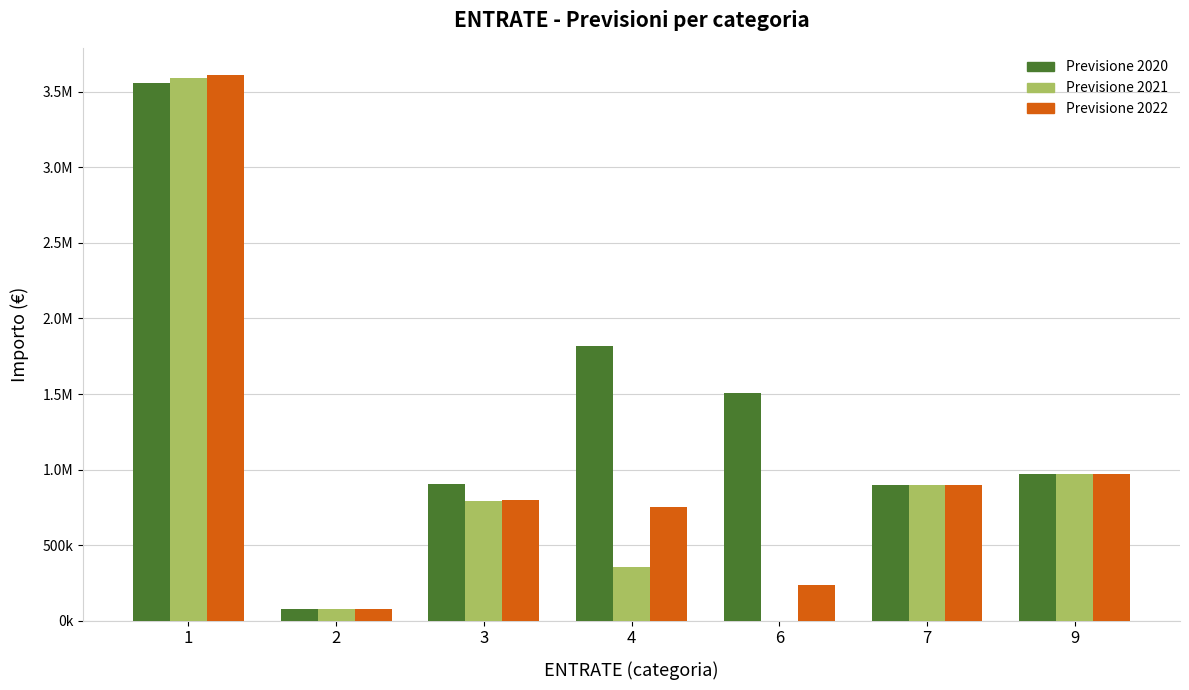

What are all the series names shown in the legend?

Previsione 2020, Previsione 2021, Previsione 2022